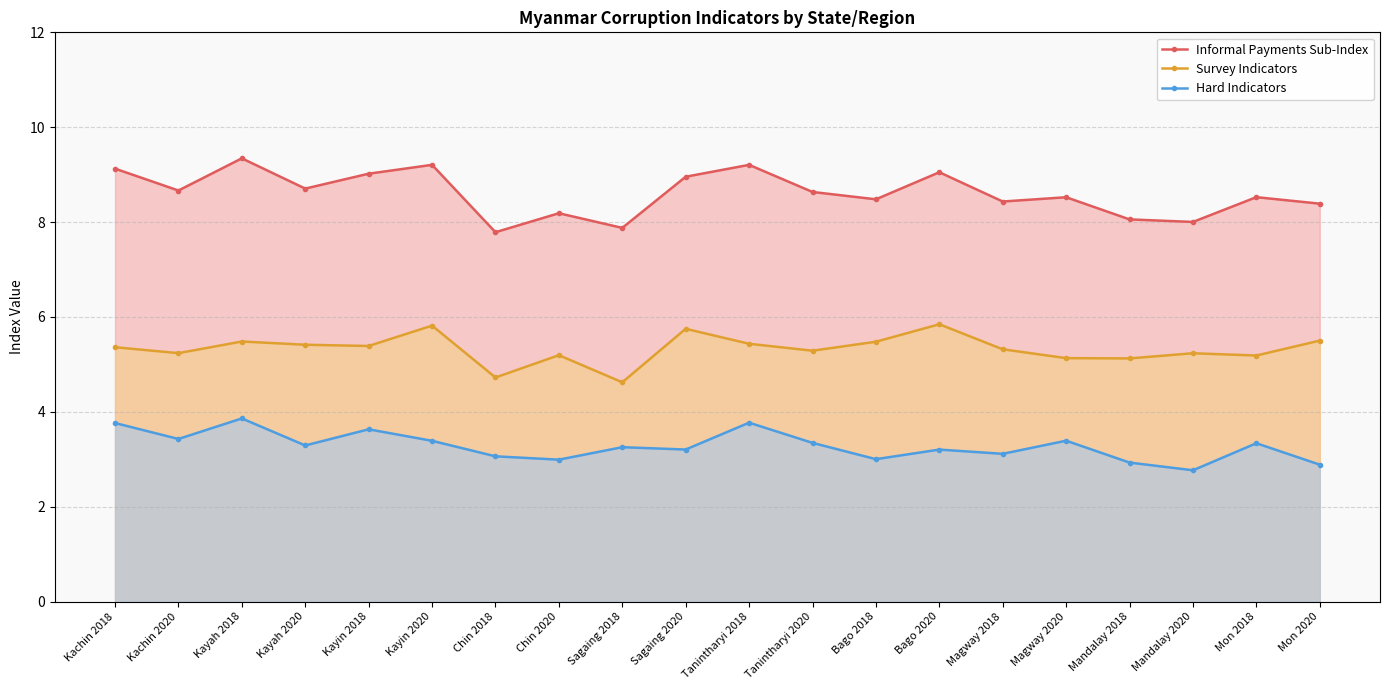

What value does the Survey Indicators series have at Sagaing 2018?

4.6